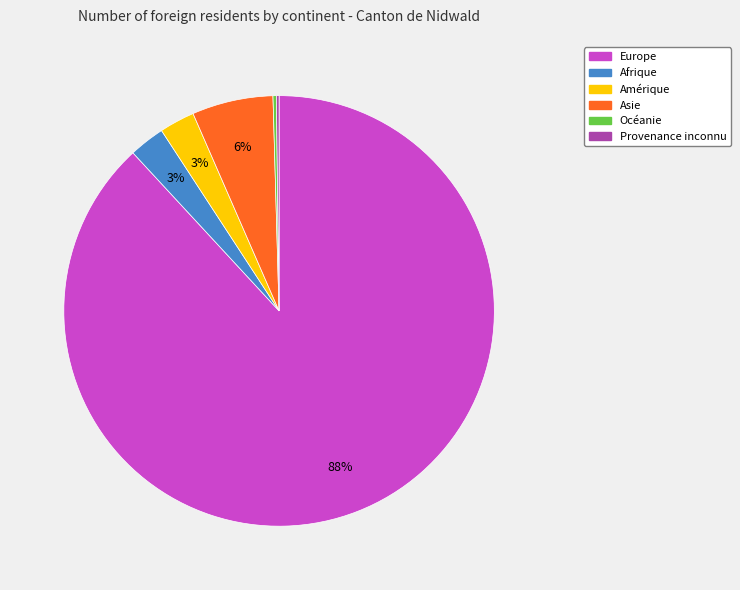

Which has a higher value, Afrique or Europe?

Europe